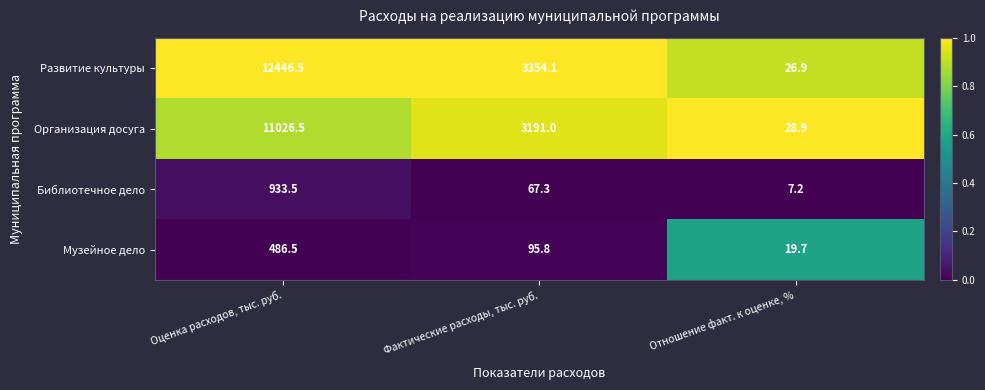

What is the maximum value for Организация досуга?

11026.5